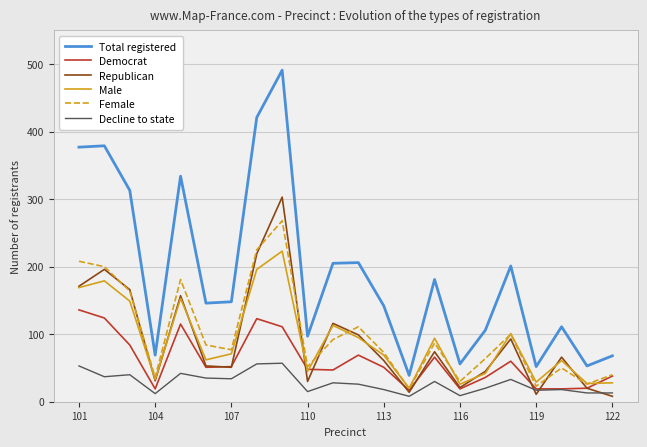

Which series has the widest spread of values?

Total registered